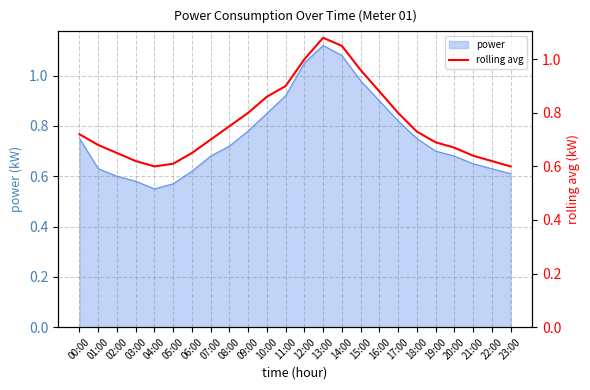

At which label does power reach its peak?

13:00